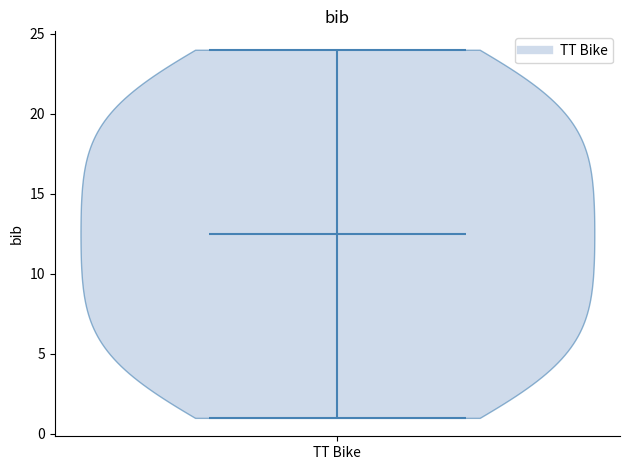

Read this violin plot against the y-axis: where its median line is, and the lowest and highest points the violin reaches. The values are not printed on the chart, so give them approximately, as read against the axis.

median line 12.5, lowest point 1.0, highest point 24.0